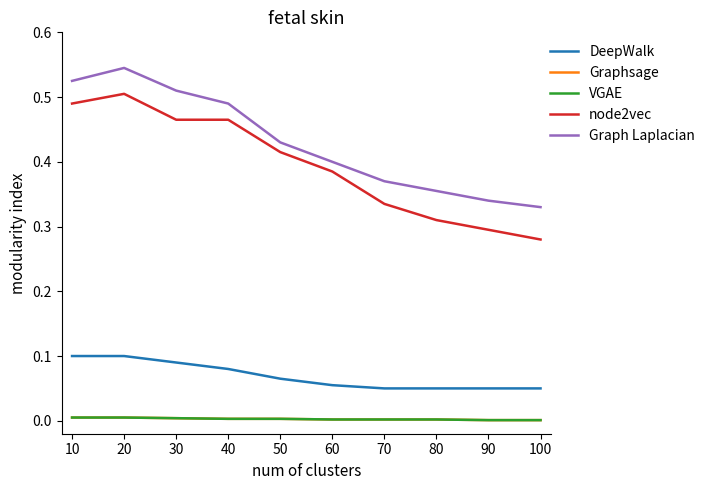

What is the greatest value displayed?

0.5